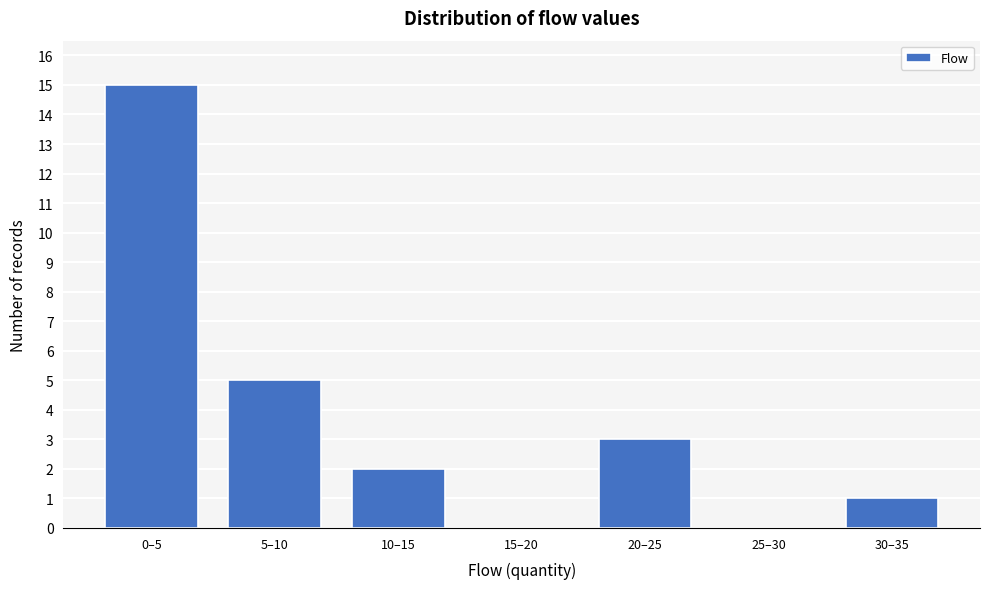

Reading left to right, what are all the values shown in this chart?

0–5=15	5–10=5	10–15=2	15–20=0	20–25=3	25–30=0	30–35=1